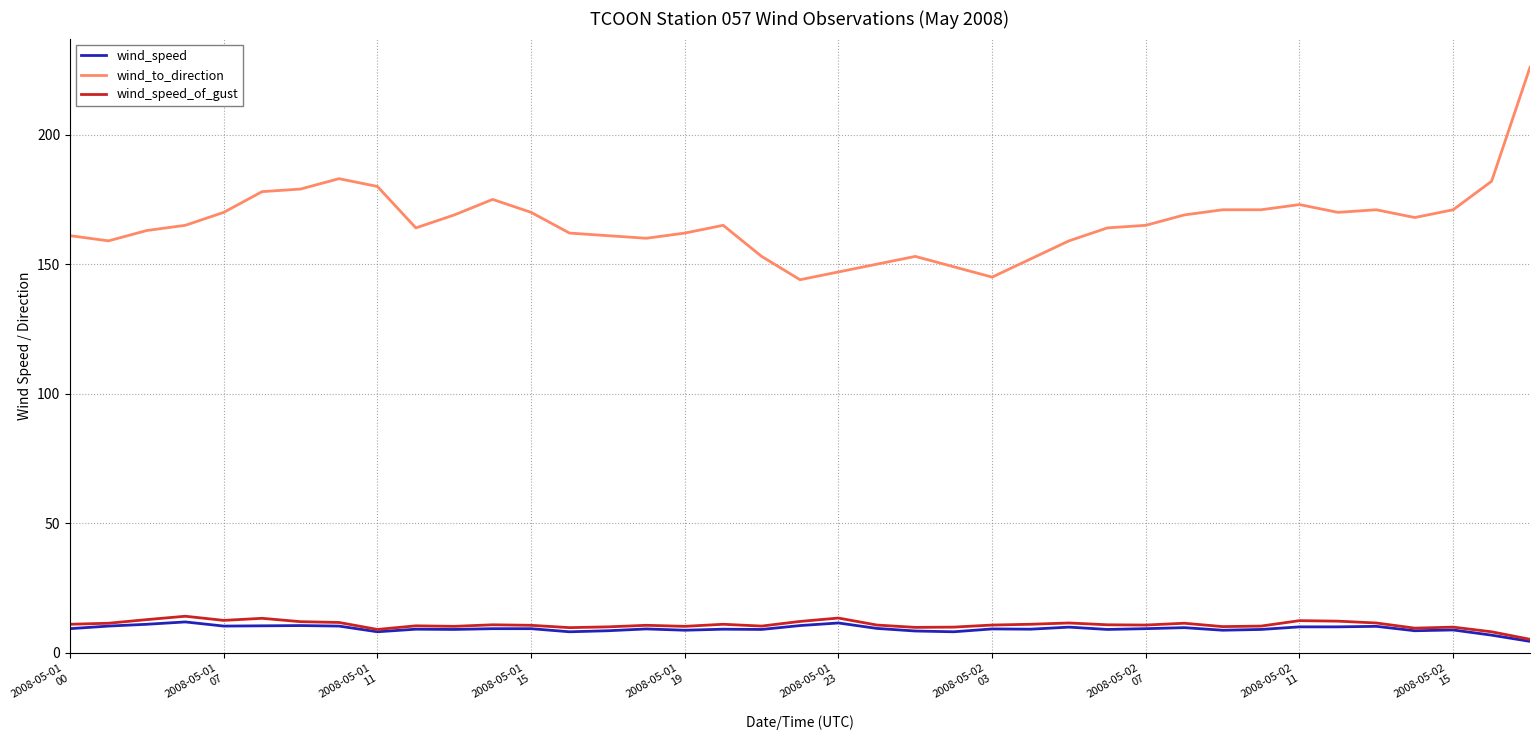

Which series has the widest spread of values?

wind_to_direction